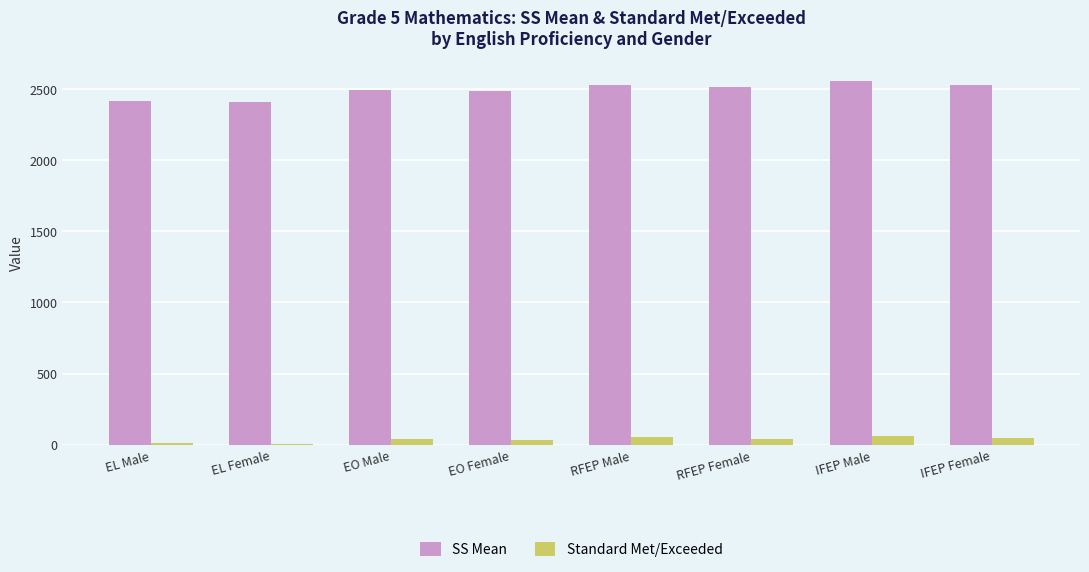

The SS Mean series shows 3396 at EL Female. True or false?

False